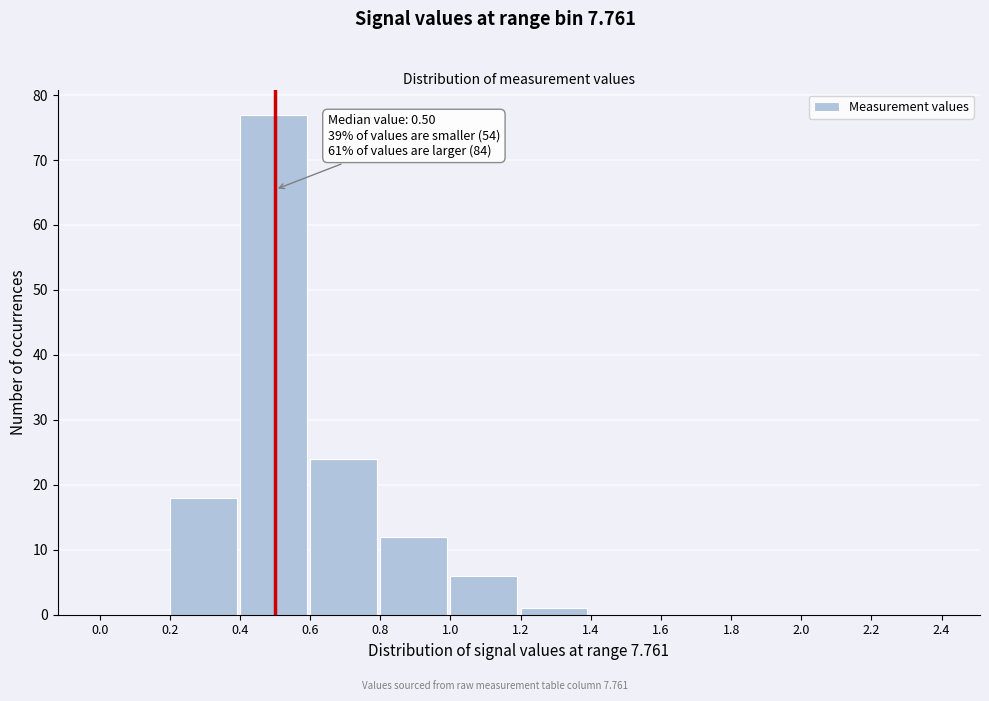

Which range on the x-axis has the tallest bar?

0.4 to 0.6